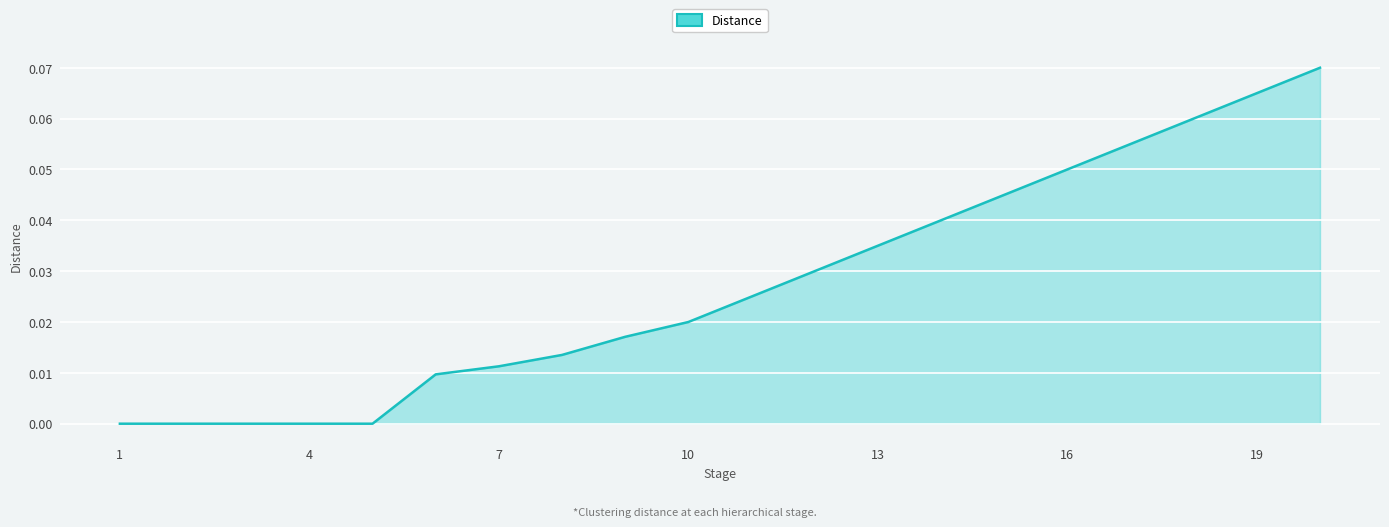

Rank the categories by value from lowest to highest.

1, 2, 3, 4, 5, 6, 7, 8, 9, 10, 11, 12, 13, 14, 15, 16, 17, 18, 19, 20